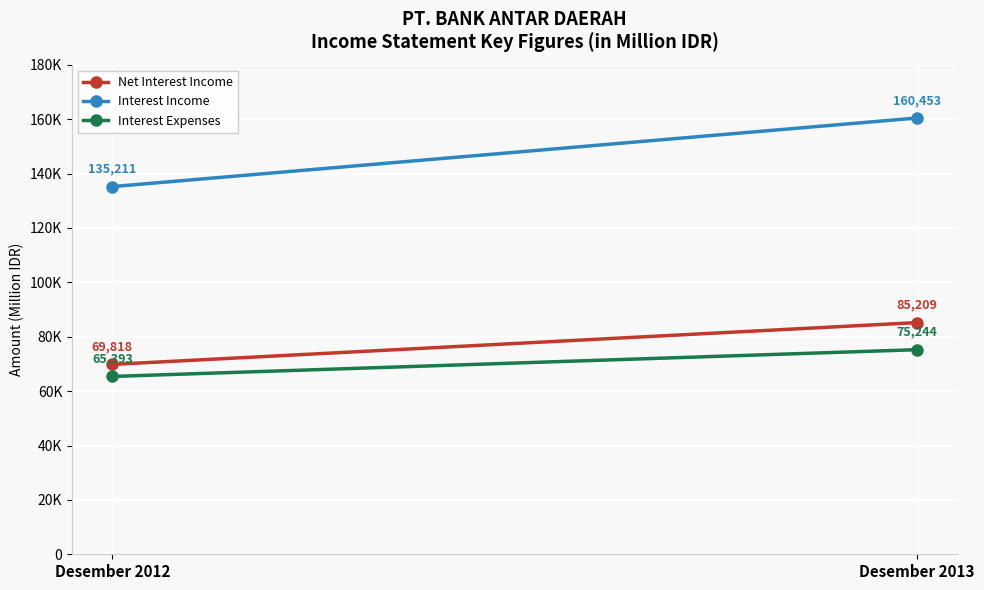

The value of Interest Income at Desember 2013 is 35682. True or false?

False